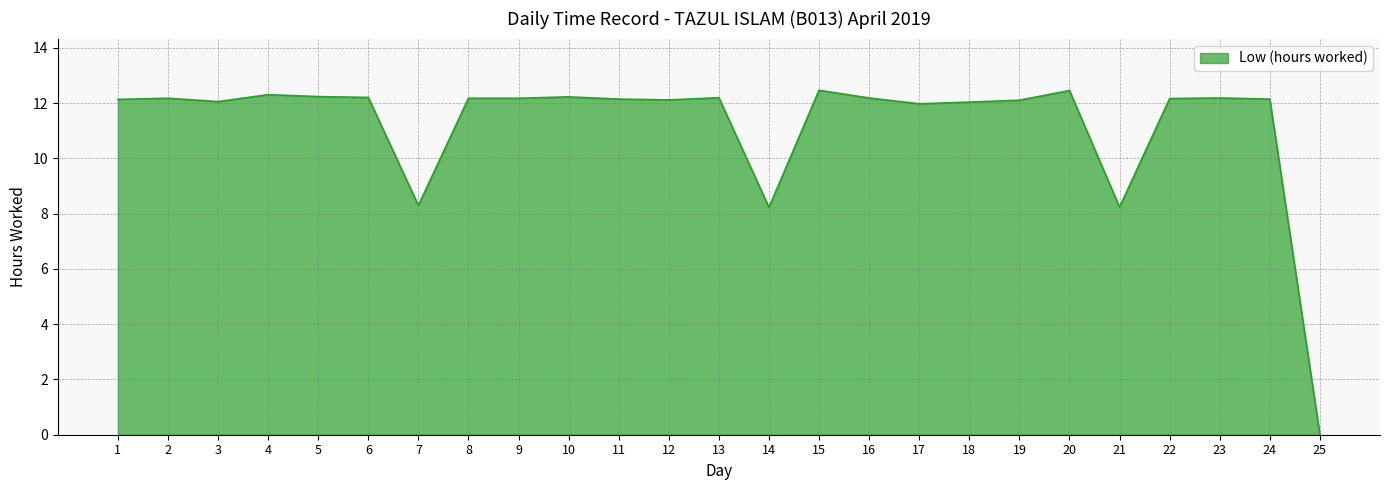

What is the difference between the values at 1 and 3?

0.1